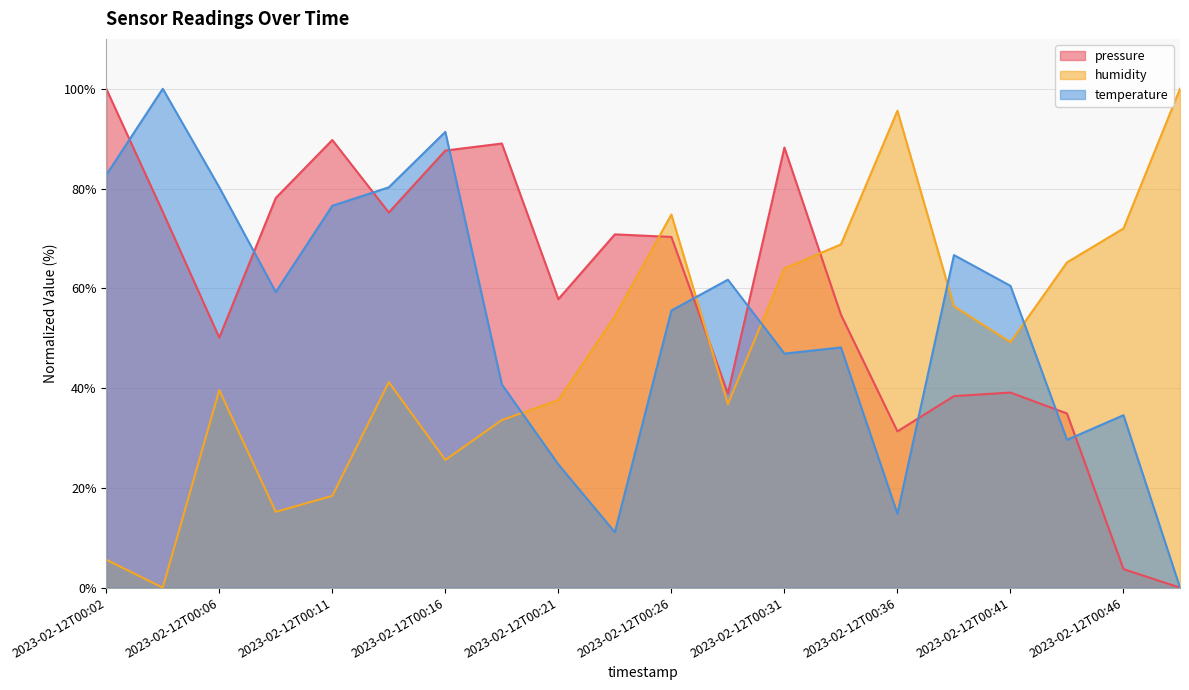

Reading right to left, extract all data points from this chart.

pressure: 0.0	3.7	34.9	39.1	38.4	31.3	54.7	88.2	38.9	70.3	70.8	57.8	89.0	87.6	75.2	89.7	78.1	50.1	75.3	100.0
humidity: 100.0	72.0	65.2	49.2	56.4	95.6	68.8	64.0	36.8	74.8	54.4	37.6	33.6	25.6	41.2	18.4	15.2	39.6	0.0	5.6
temperature: 0.0	34.6	29.6	60.5	66.7	14.8	48.1	46.9	61.7	55.6	11.1	24.7	40.7	91.4	80.2	76.5	59.3	80.2	100.0	82.7